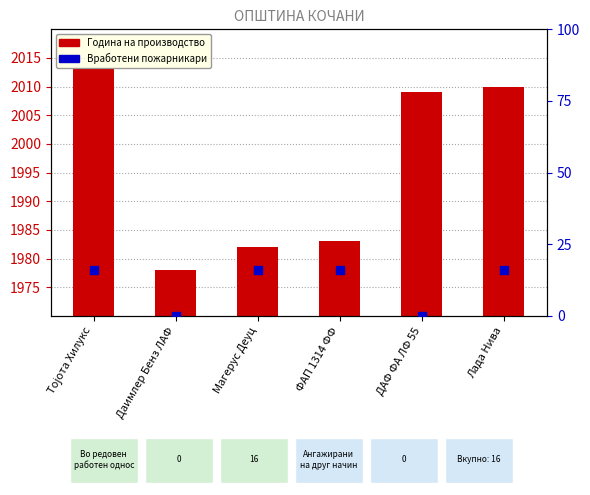

Is the value of Година на производство at Даимлер Бенз ЛАФ greater than the value of Вработени (скалирано) at Магерус Деуц?

Yes